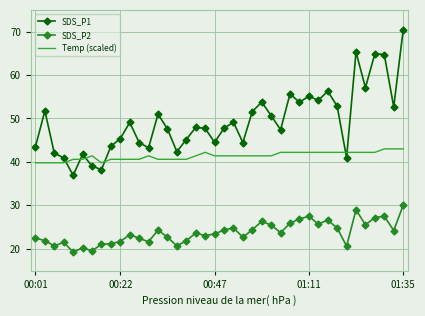

List the series in order of their overall mean, lowest first.

SDS_P2, Temp (scaled), SDS_P1